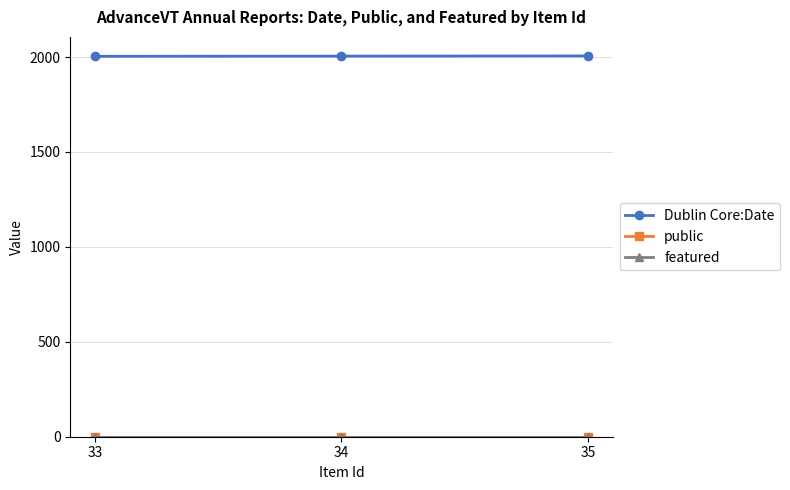

The value of Dublin Core:Date at 35 is 1293. True or false?

False